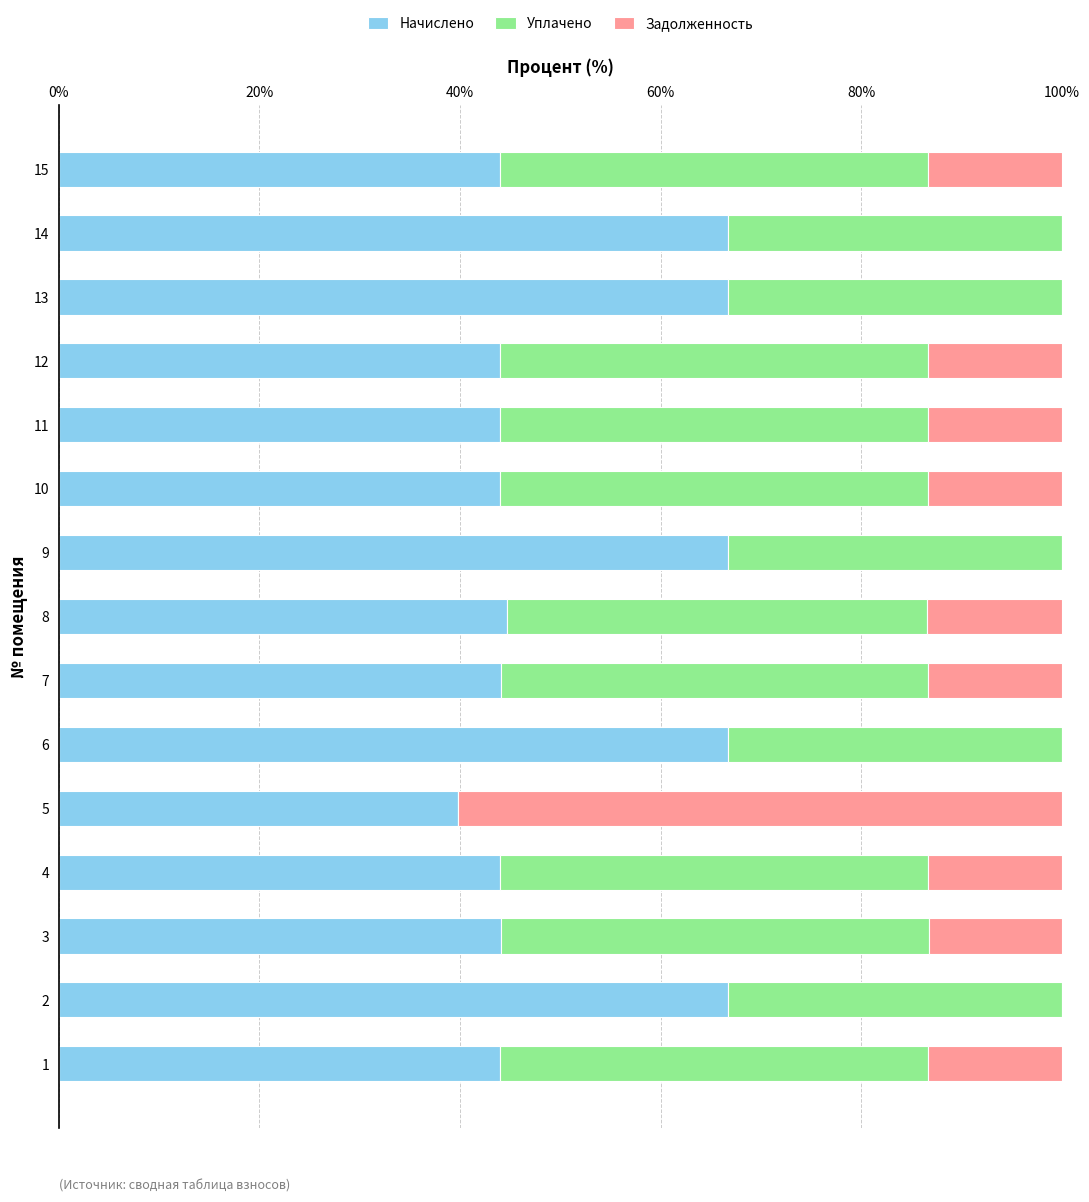

Is it true that Начислено equals 94.0 at 9?

False